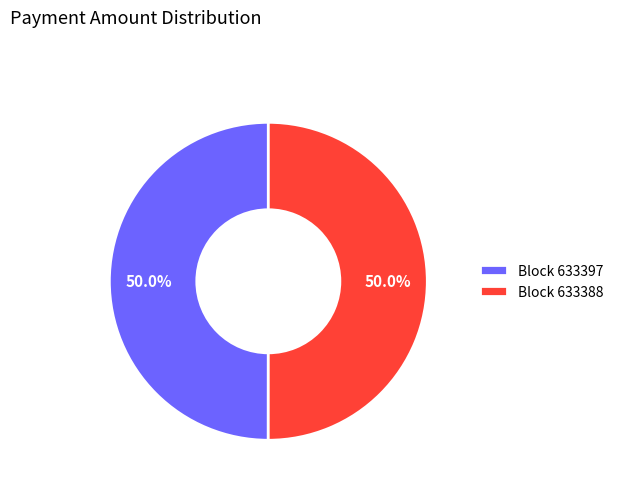

Approximately how many times larger is the value at Block 633388 compared to Block 633397?

1.0